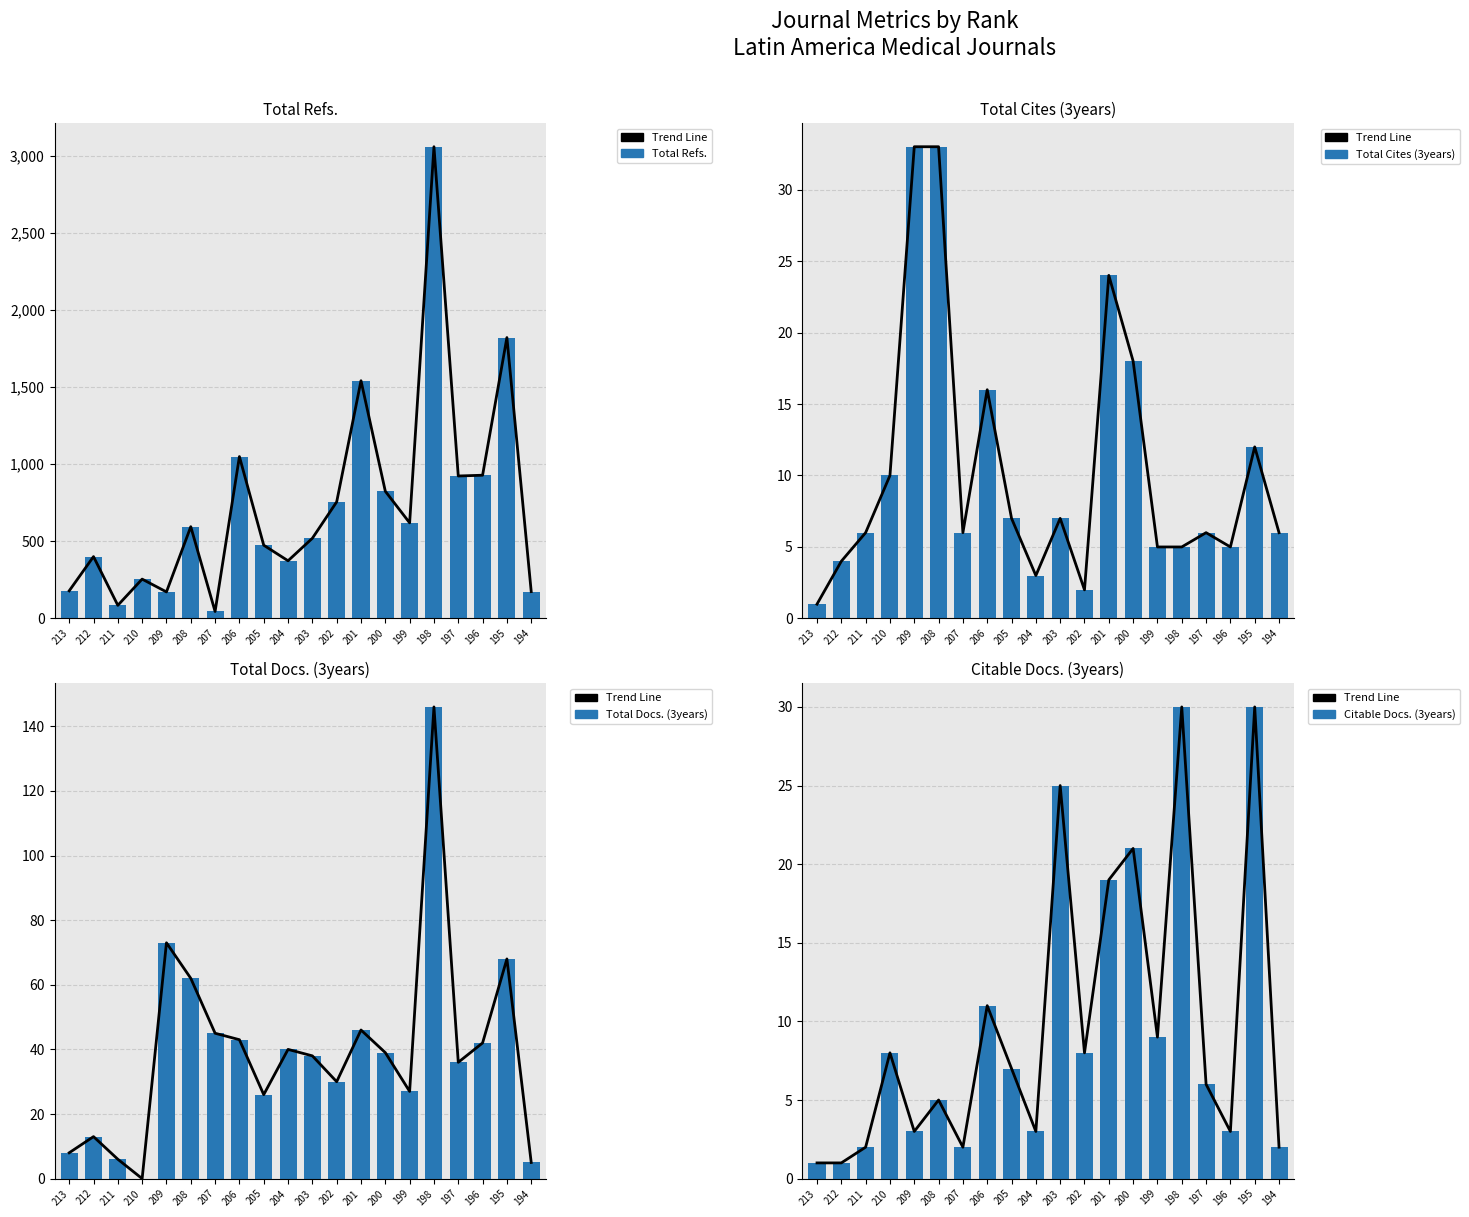

Reading left to right, extract all data points from this chart.

Trend Line: 213=1	212=1	211=2	210=8	209=3	208=5	207=2	206=11	205=7	204=3	203=25	202=8	201=19	200=21	199=9	198=30	197=6	196=3	195=30	194=2
Total Refs.: 213=179	212=401	211=85	210=255	209=172	208=595	207=45	206=1050	205=475	204=374	203=520	202=756	201=1542	200=825	199=620	198=3060	197=924	196=929	195=1822	194=174
Total Cites (3years): 213=1	212=4	211=6	210=10	209=33	208=33	207=6	206=16	205=7	204=3	203=7	202=2	201=24	200=18	199=5	198=5	197=6	196=5	195=12	194=6
Total Docs. (3years): 213=8	212=13	211=6	210=0	209=73	208=62	207=45	206=43	205=26	204=40	203=38	202=30	201=46	200=39	199=27	198=146	197=36	196=42	195=68	194=5
Citable Docs. (3years): 213=1	212=1	211=2	210=8	209=3	208=5	207=2	206=11	205=7	204=3	203=25	202=8	201=19	200=21	199=9	198=30	197=6	196=3	195=30	194=2